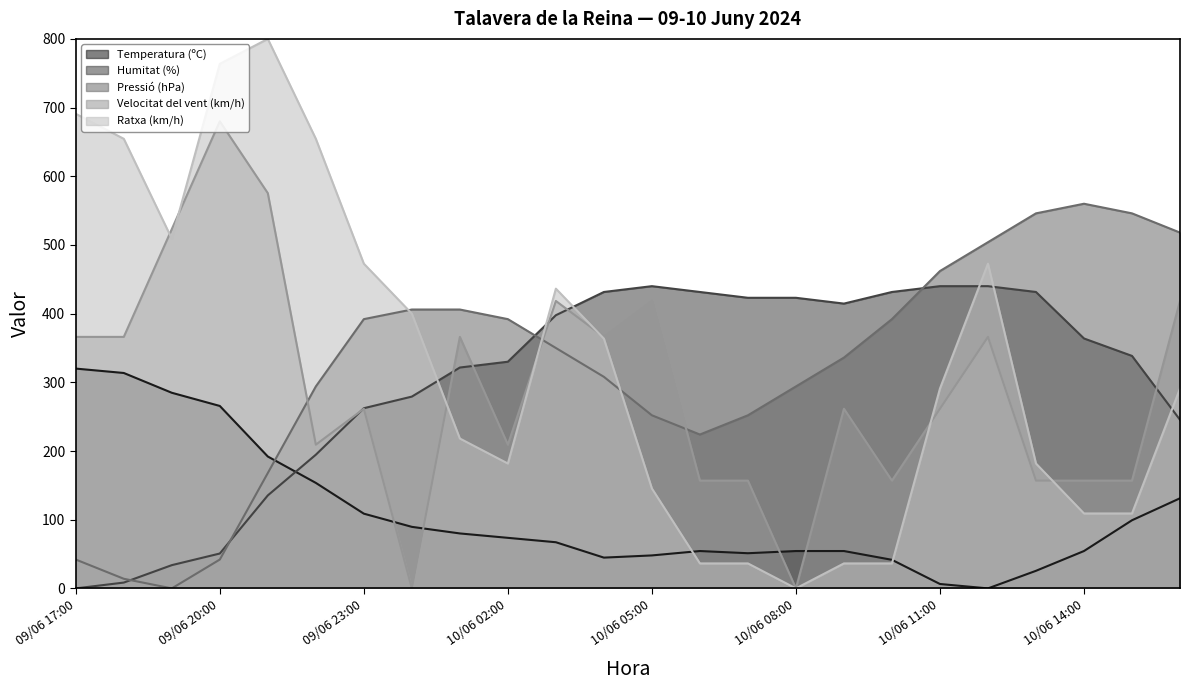

Does the chart display data point markers on the line(s)?

No